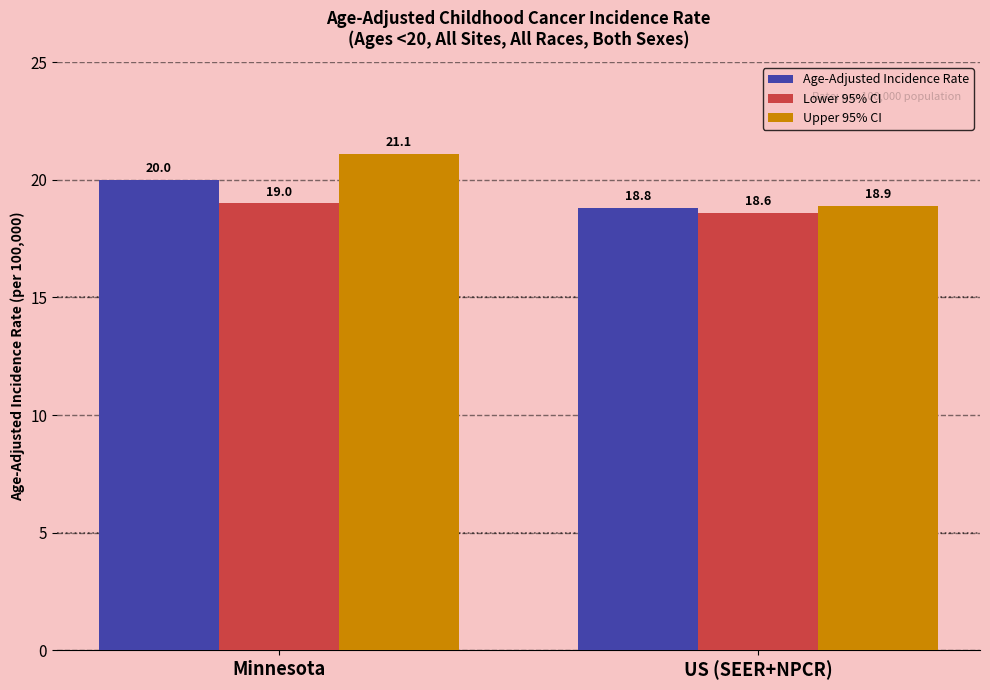

What is the maximum value for Lower 95% CI?

19.0